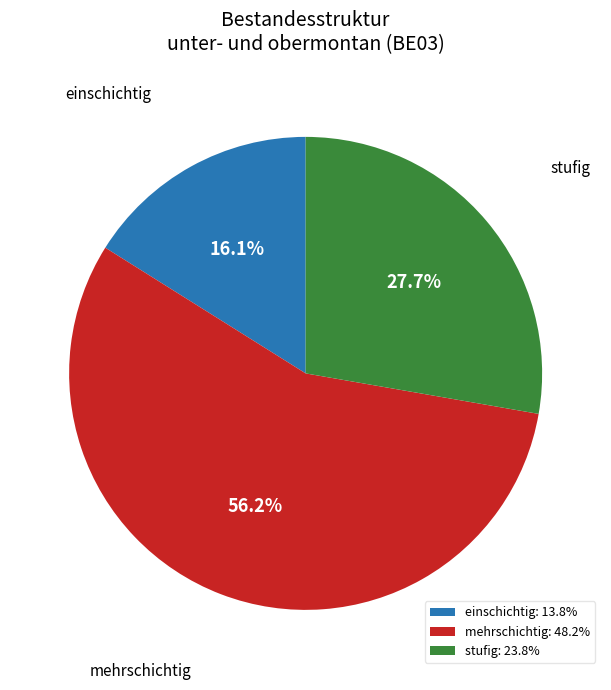

True or false: einschichtig accounts for 7% of the total.

False